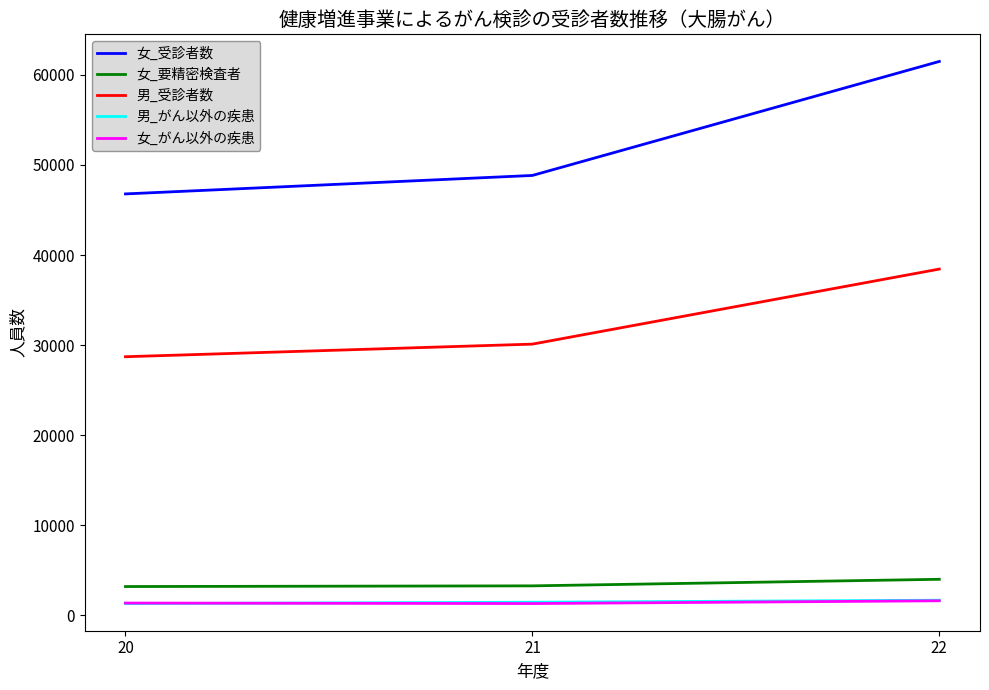

Which series has the widest spread of values?

女_受診者数